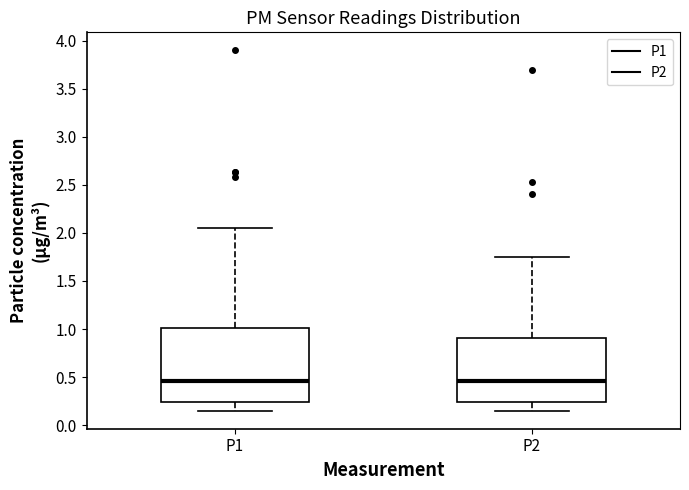

Comparing the boxes themselves (not the whiskers), which one is the tallest?

P1